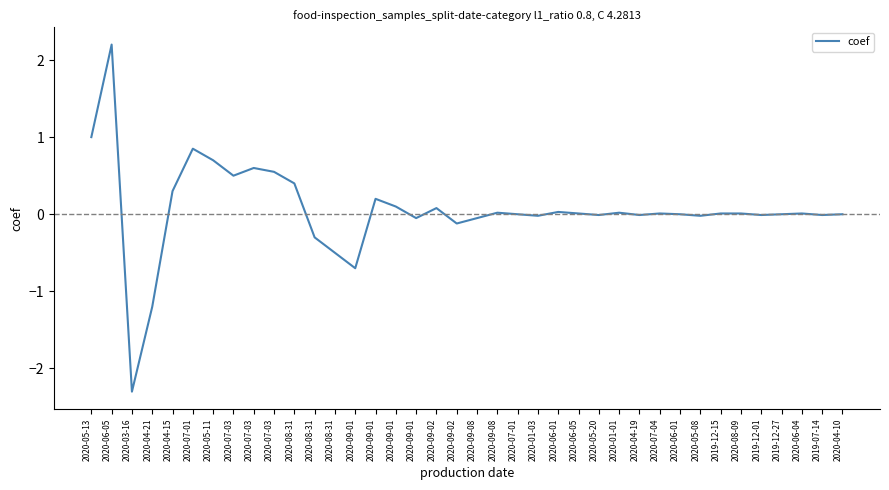

Where is the first local maximum?

2020-06-05